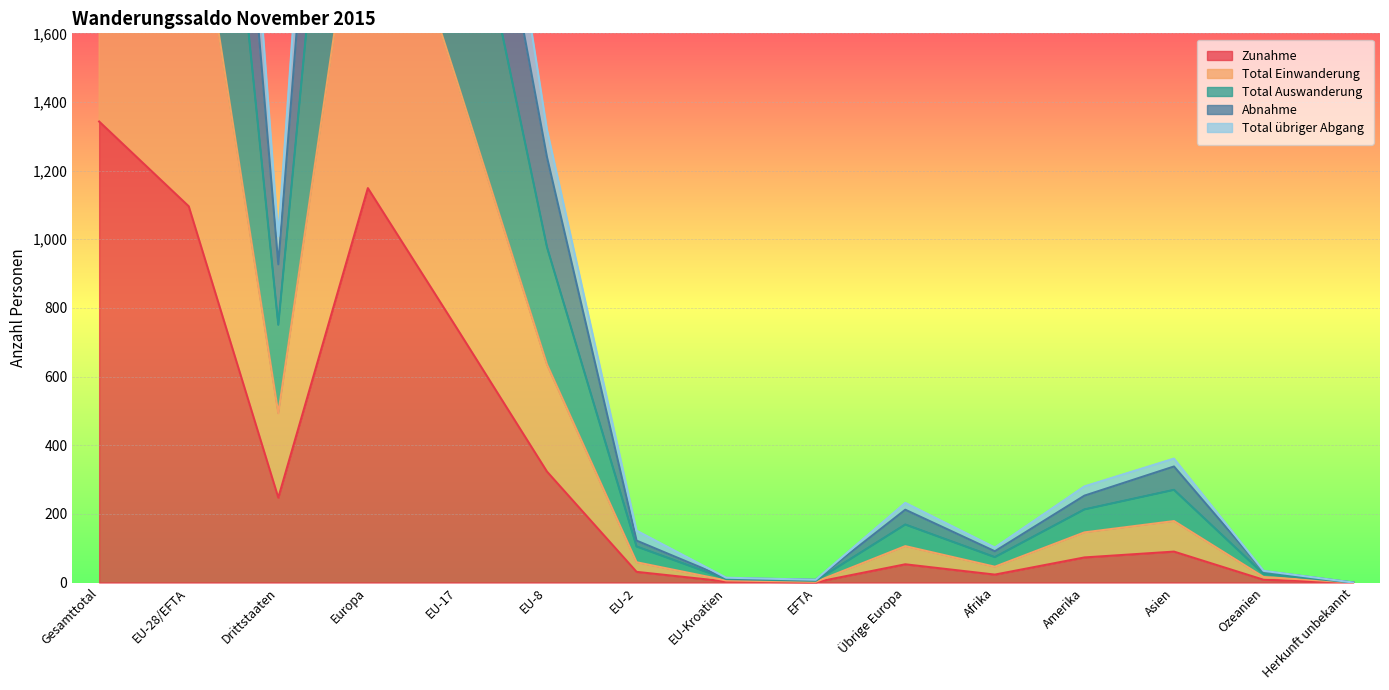

Rank the series at Gesamttotal from lowest to highest value.

Zunahme, Total Einwanderung, Total übriger Abgang, Abnahme, Total Auswanderung